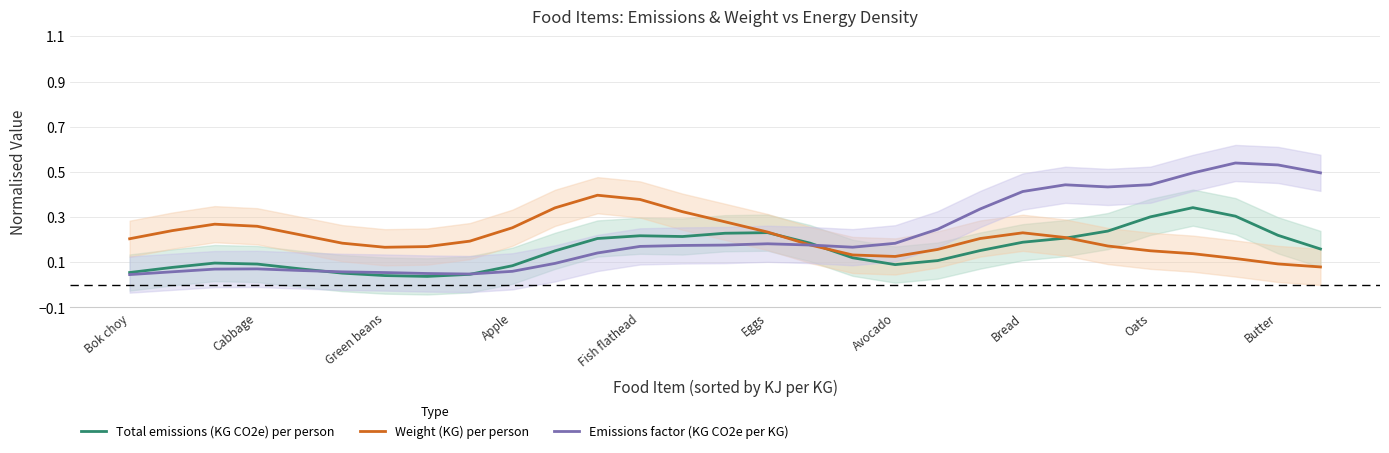

What is the sum of all Total emissions (KG CO2e) per person values?

4.5